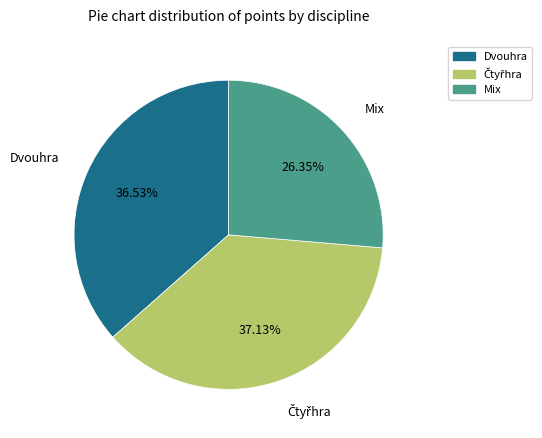

How many slices are in this pie chart?

3